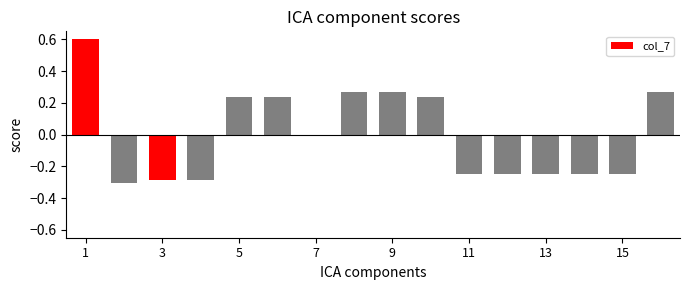

How many values are above zero?

7